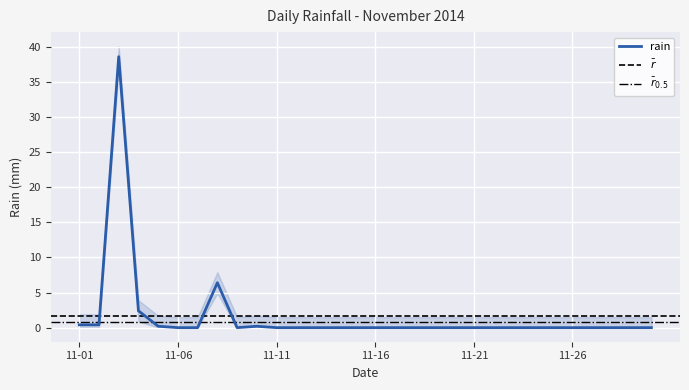

How many positive values are there?

7